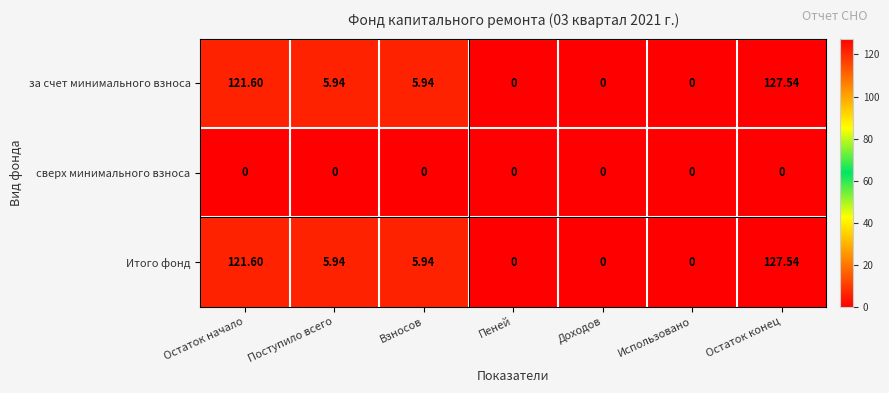

What is the total value across all series at Остаток начало?

243.2